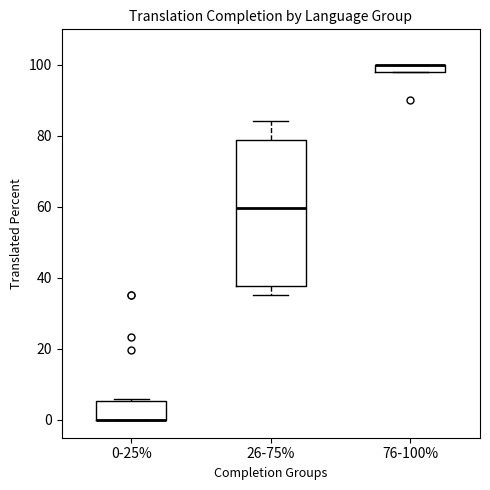

Which box is the tallest, from its lower edge to its upper edge?

26-75%